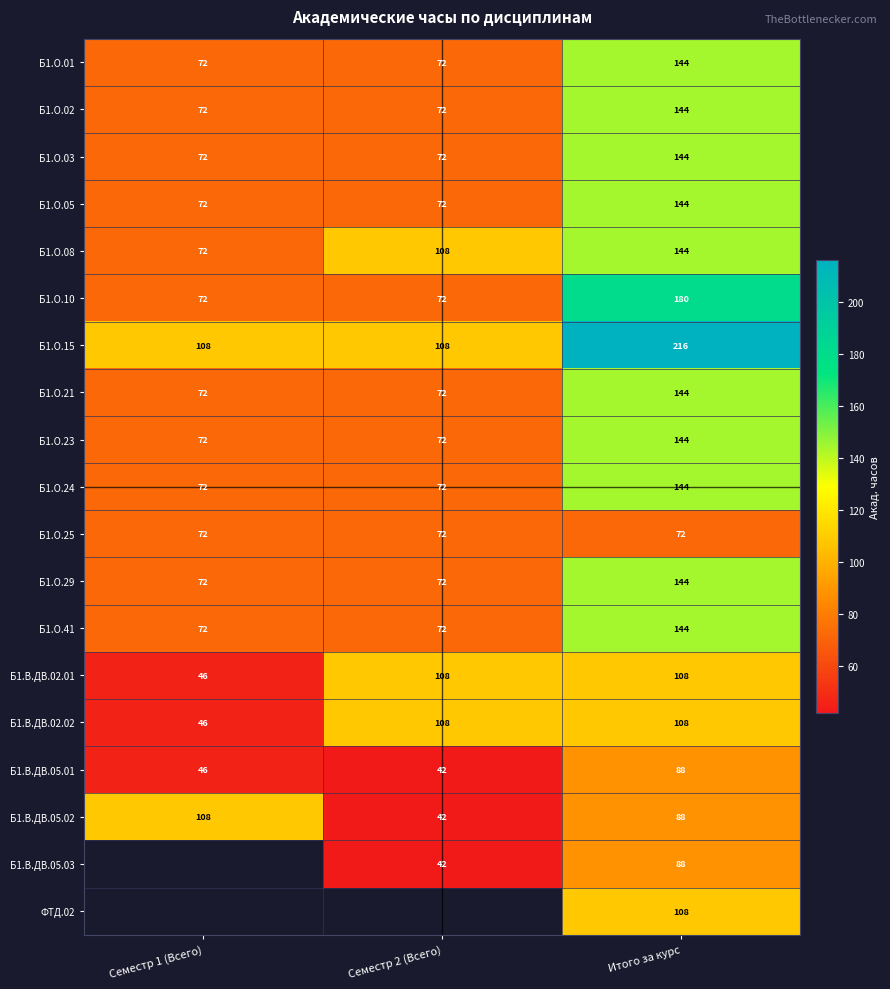

How many Б1.О.15 values are between 108 and 216?

3